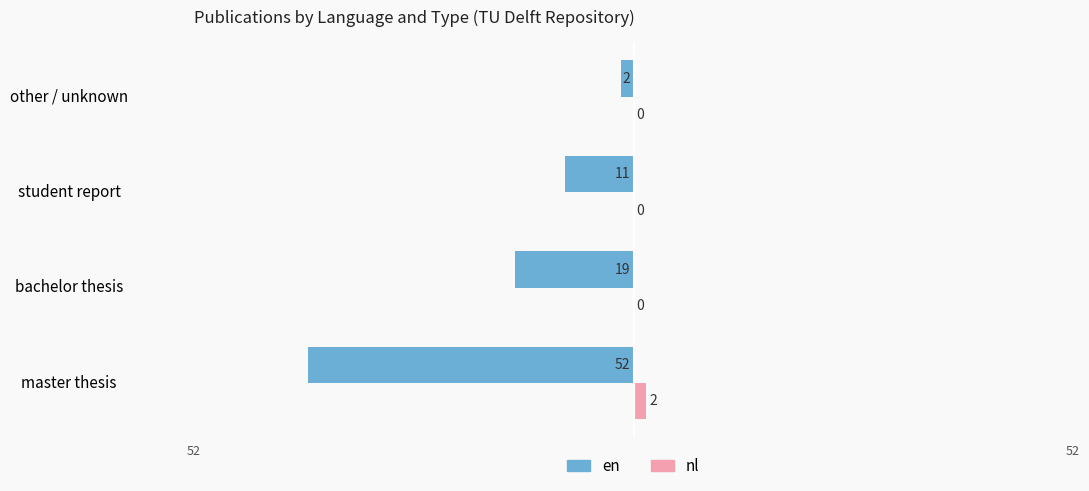

Where is en nearest to the value -27?

bachelor thesis